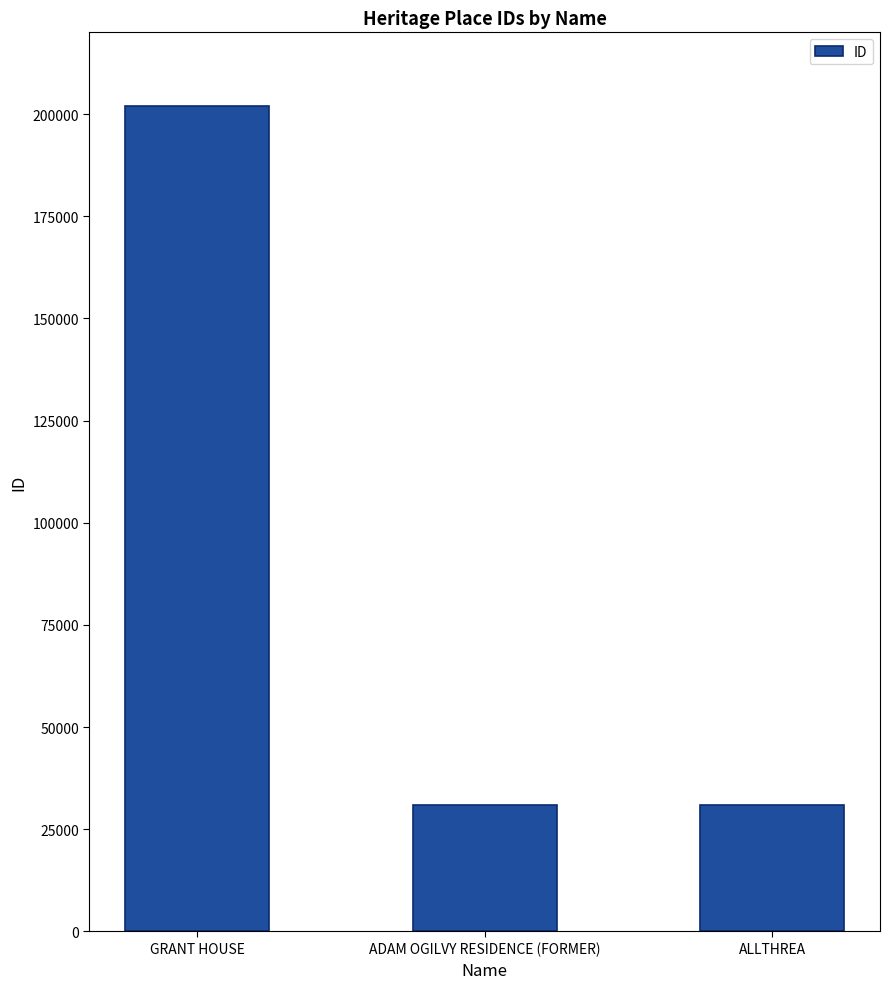

What is the value of the 1st bar from the left?

202036